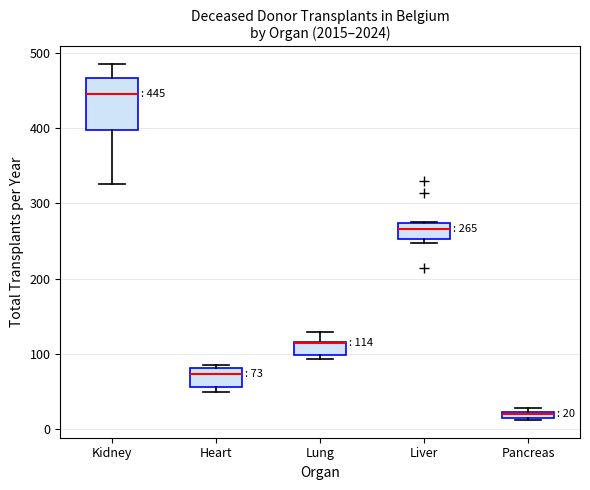

Comparing the boxes themselves (not the whiskers), which one is the tallest?

Kidney